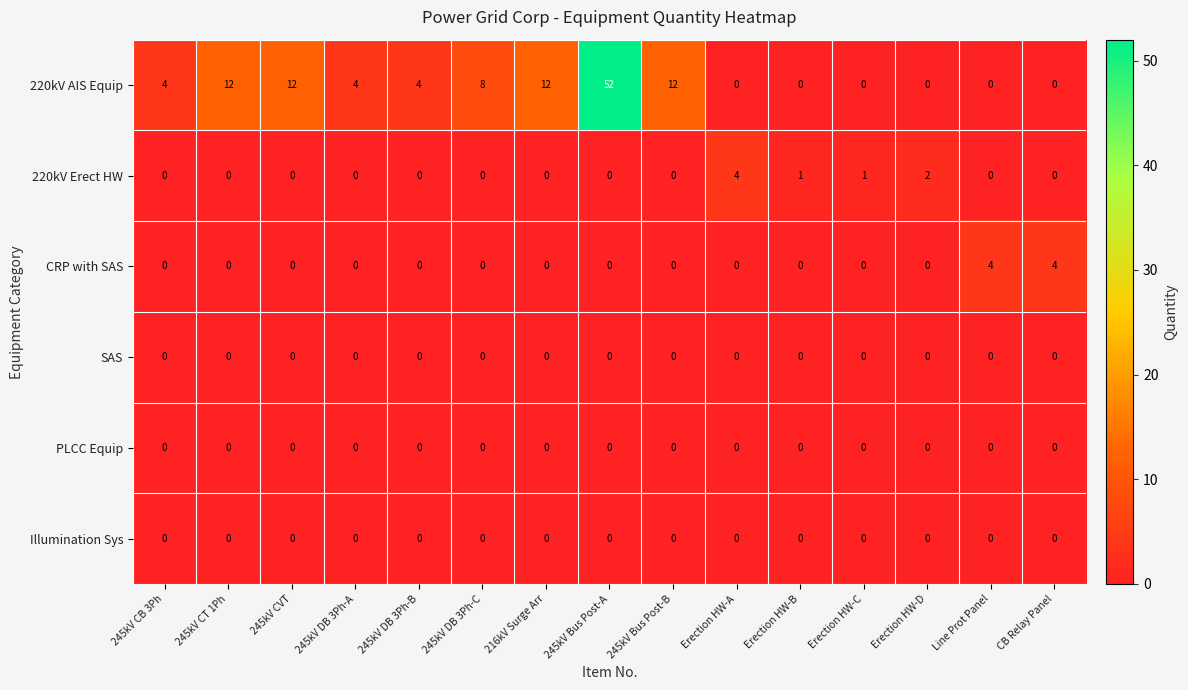

At which category does the chart reach its peak across all series?

245kV Bus Post-A